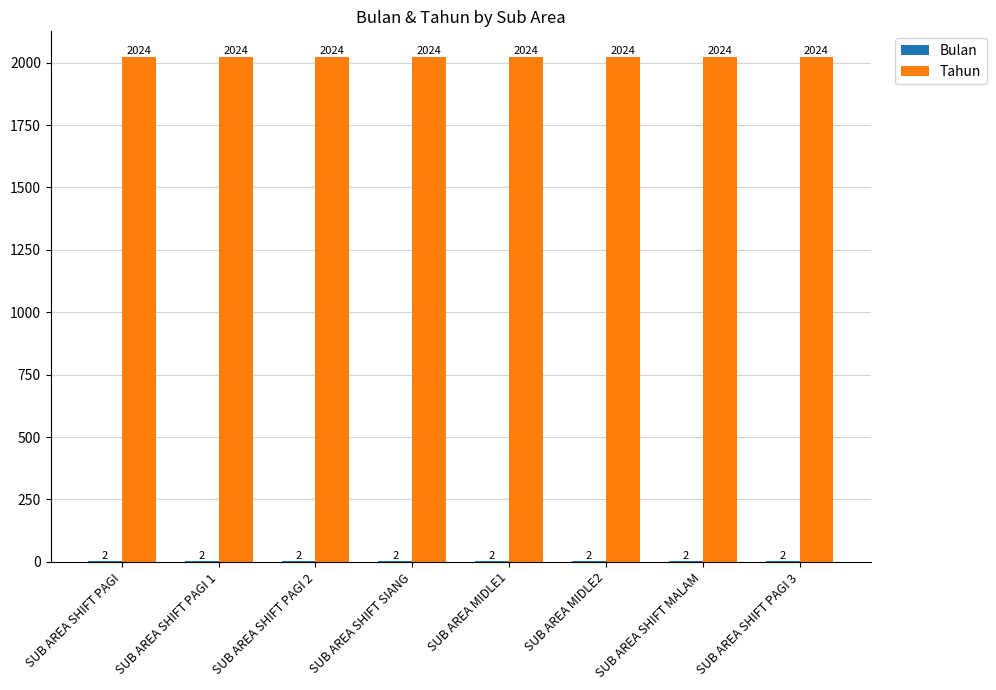

How many distinct data groups are displayed?

2